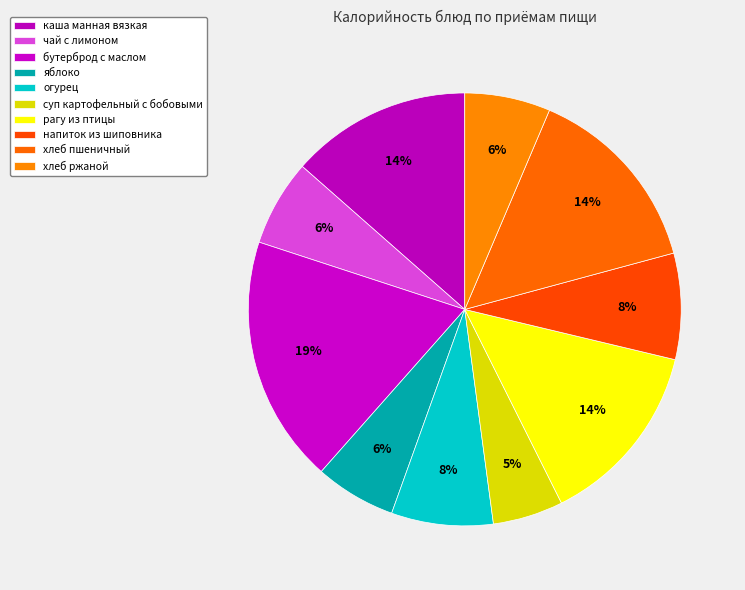

What is the largest slice in the pie chart?

бутерброд с маслом